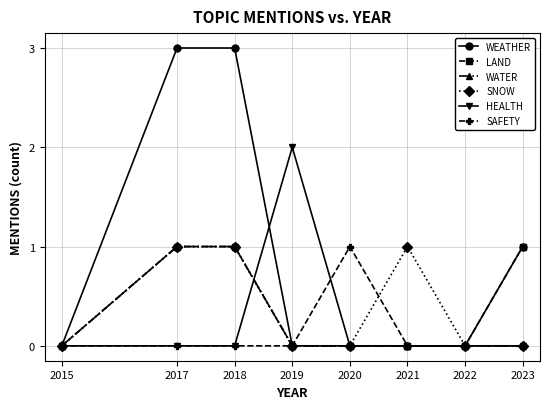

What is the difference between the highest and lowest values at 2019?

2